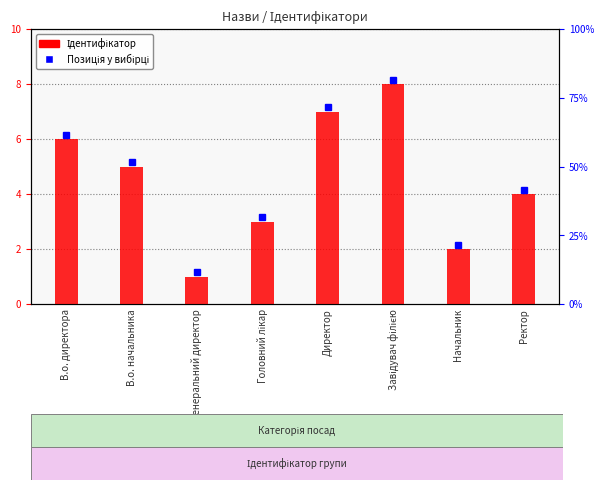

Are the bars grouped side by side (vs. stacked)?

No